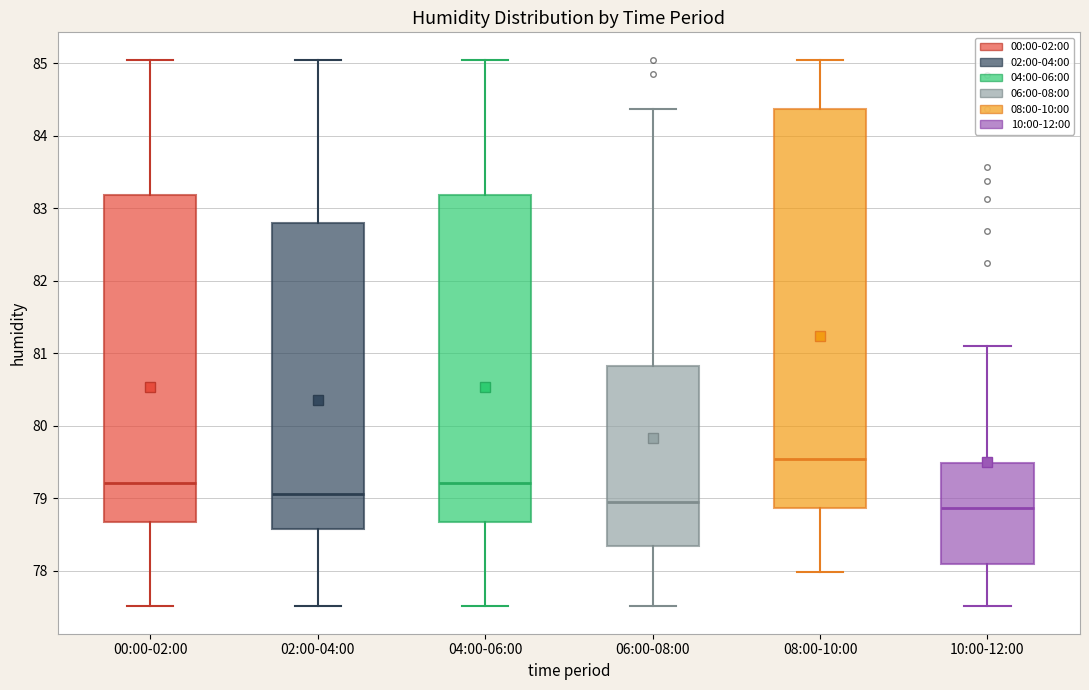

Reading left to right, read every box against the y-axis: the position of its median line, the range the box covers, and the ends of its whiskers. The values are not printed on the chart, so give them approximately, as read against the axis.

00:00-02:00: median 79.2, box 78.7 to 83.2, whiskers 77.5 to 85.1
02:00-04:00: median 79.1, box 78.6 to 82.8, whiskers 77.5 to 85.1
04:00-06:00: median 79.2, box 78.7 to 83.2, whiskers 77.5 to 85.1
06:00-08:00: median 79.0, box 78.3 to 80.8, whiskers 77.5 to 84.4
08:00-10:00: median 79.5, box 78.9 to 84.4, whiskers 78.0 to 85.1
10:00-12:00: median 78.9, box 78.1 to 79.5, whiskers 77.5 to 81.1